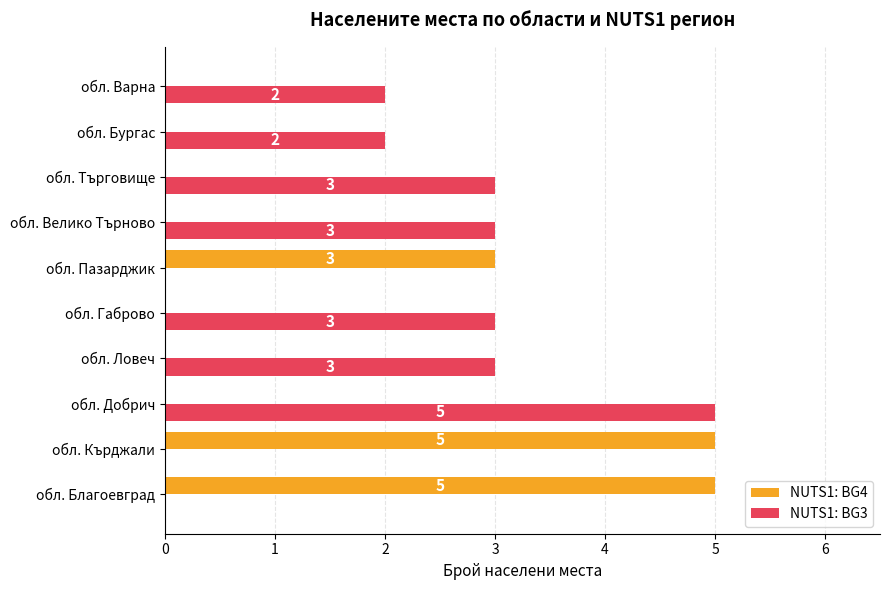

What is the maximum value for NUTS1: BG4?

5